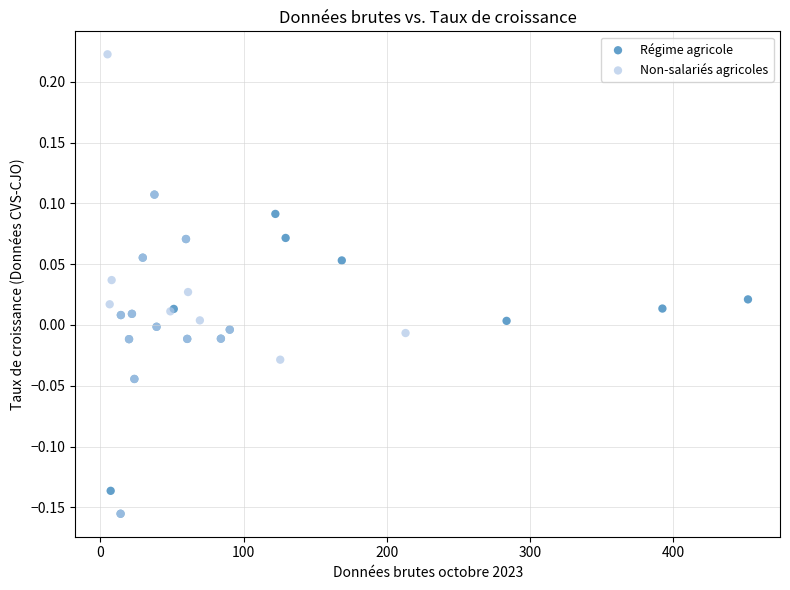

Which series reaches the maximum Y coordinate?

Non-salariés agricoles